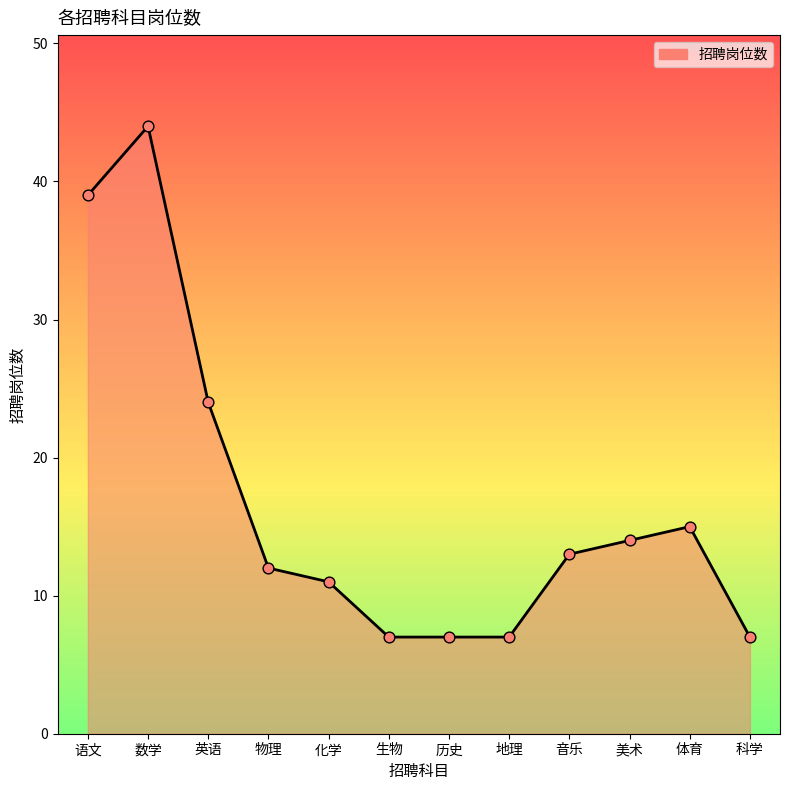

What is the ratio of the value at 数学 to the value at 科学?

6.3